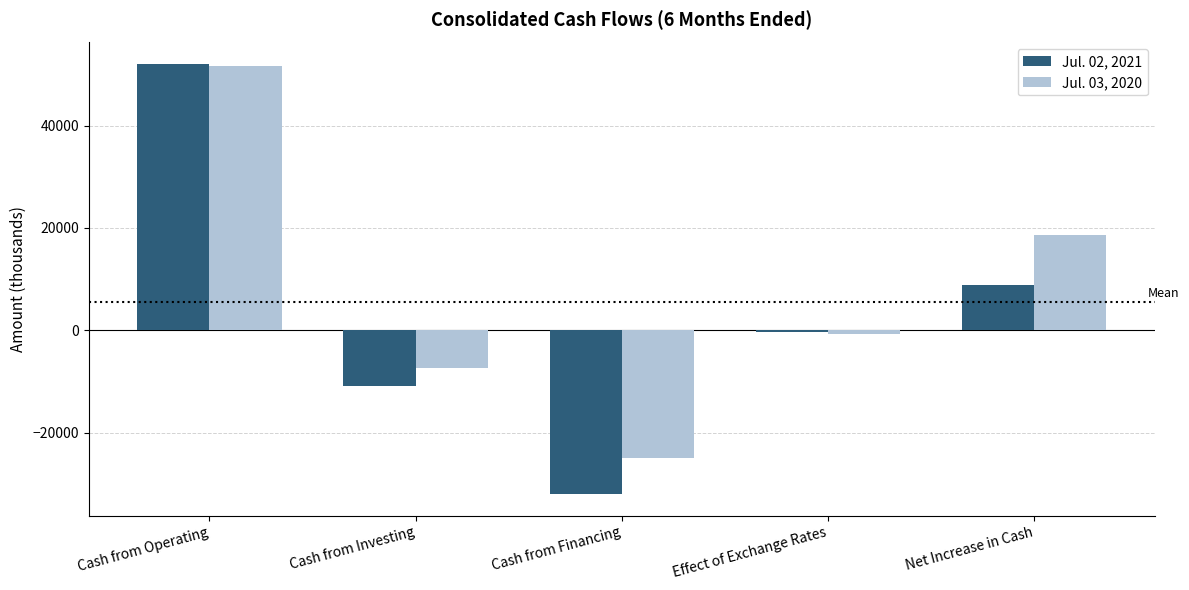

How many positive values does the Jul. 03, 2020 series have?

2